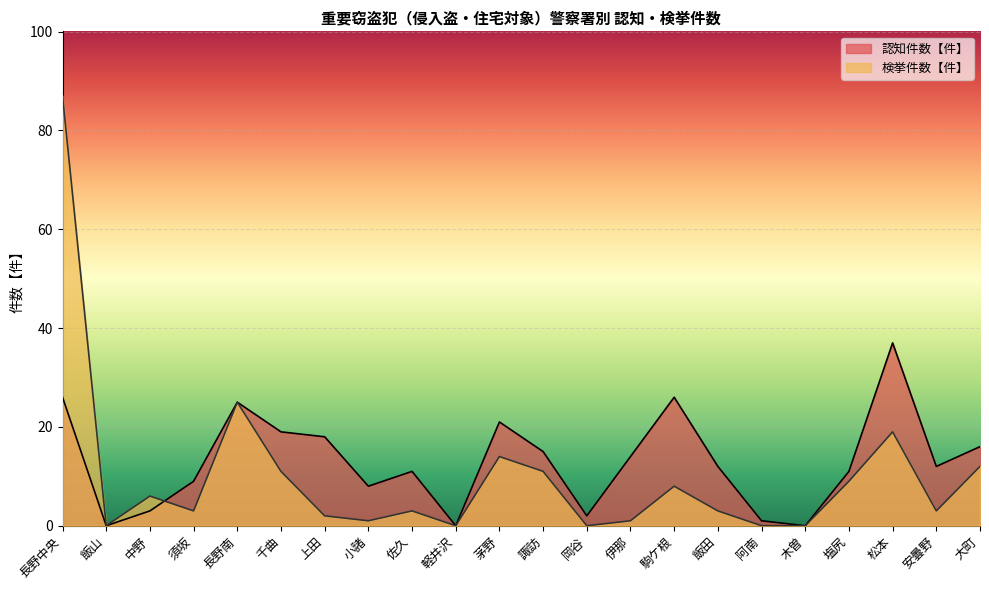

Reading right to left, what are all the values shown in this chart?

認知件数【件】: 大町=16	安曇野=12	松本=37	塩尻=11	木曽=0	阿南=1	飯田=12	駒ケ根=26	伊那=14	岡谷=2	諏訪=15	茅野=21	軽井沢=0	佐久=11	小諸=8	上田=18	千曲=19	長野南=25	須坂=9	中野=3	飯山=0	長野中央=26
検挙件数【件】: 大町=12	安曇野=3	松本=19	塩尻=9	木曽=0	阿南=0	飯田=3	駒ケ根=8	伊那=1	岡谷=0	諏訪=11	茅野=14	軽井沢=0	佐久=3	小諸=1	上田=2	千曲=11	長野南=25	須坂=3	中野=6	飯山=0	長野中央=87